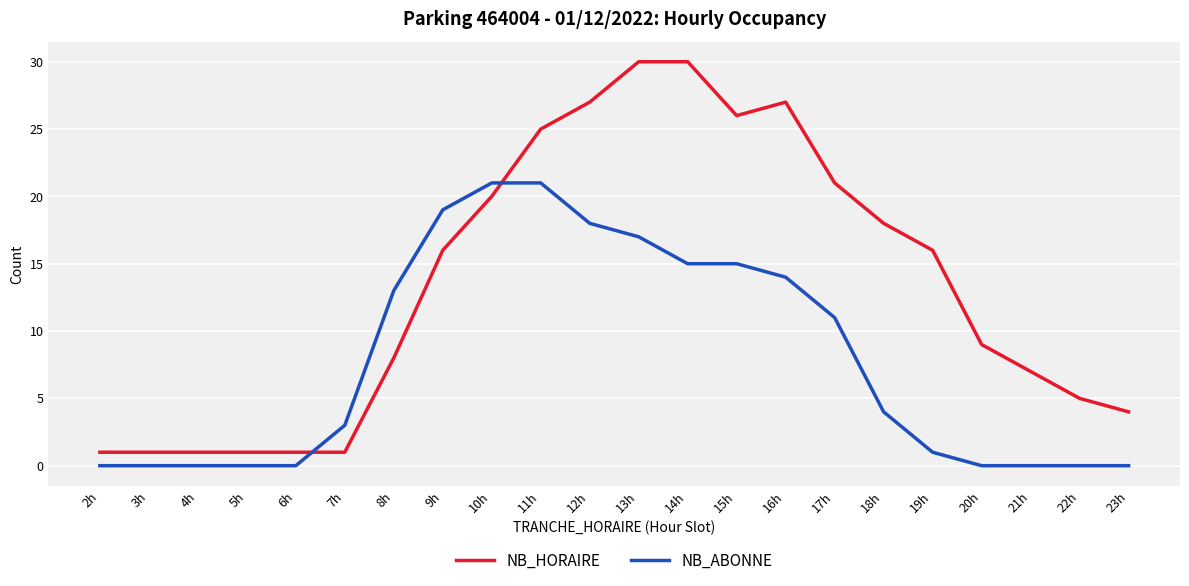

Reading right to left, what are all the values shown in this chart?

NB_HORAIRE: 23h=4	22h=5	21h=7	20h=9	19h=16	18h=18	17h=21	16h=27	15h=26	14h=30	13h=30	12h=27	11h=25	10h=20	9h=16	8h=8	7h=1	6h=1	5h=1	4h=1	3h=1	2h=1
NB_ABONNE: 23h=0	22h=0	21h=0	20h=0	19h=1	18h=4	17h=11	16h=14	15h=15	14h=15	13h=17	12h=18	11h=21	10h=21	9h=19	8h=13	7h=3	6h=0	5h=0	4h=0	3h=0	2h=0